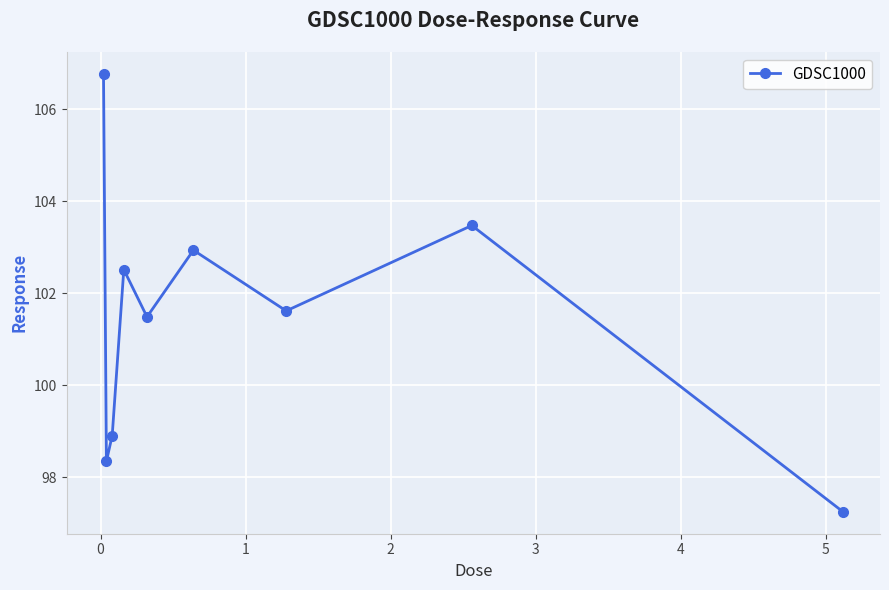

What is the value of the 6th point from the left?

102.9